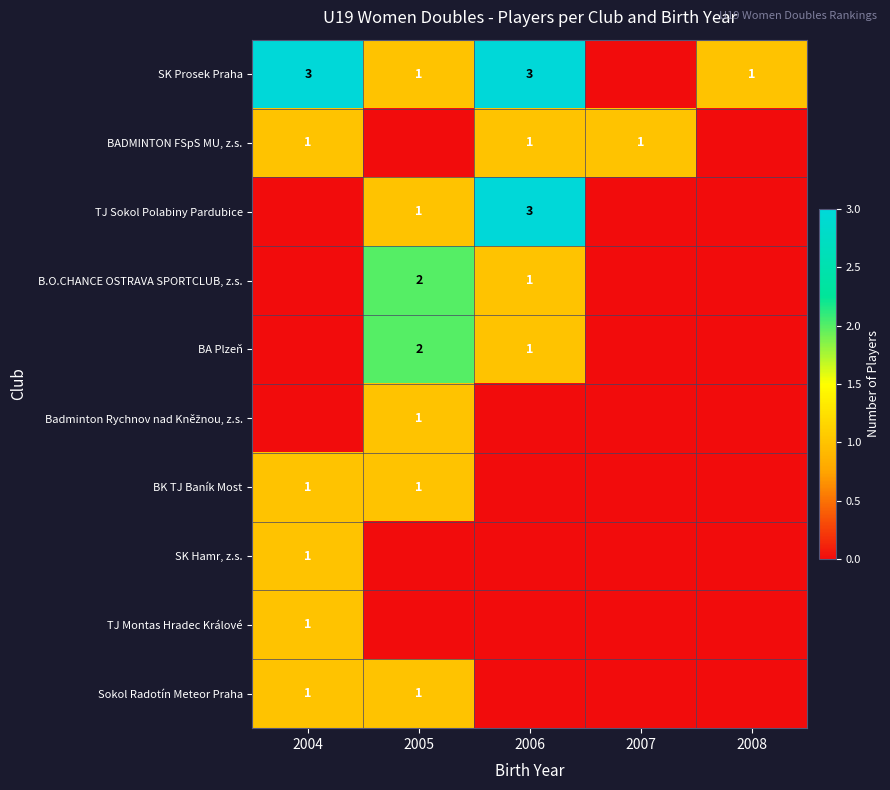

Count the number of categories in the chart.

5